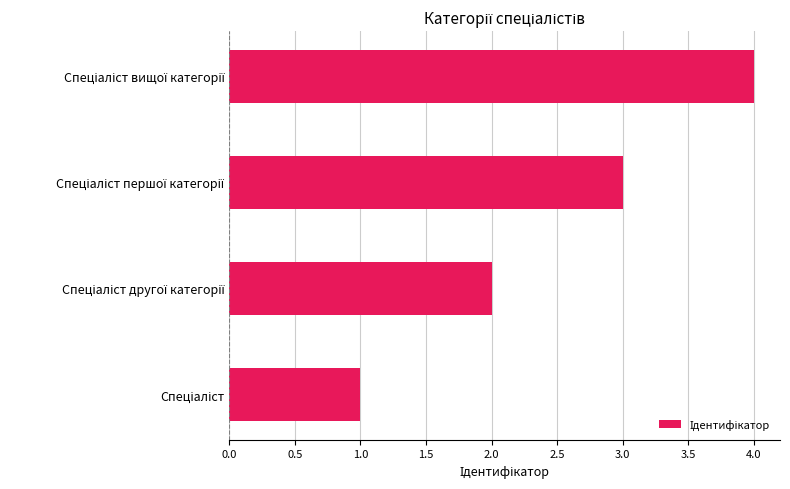

What is the maximum value shown in the chart?

4